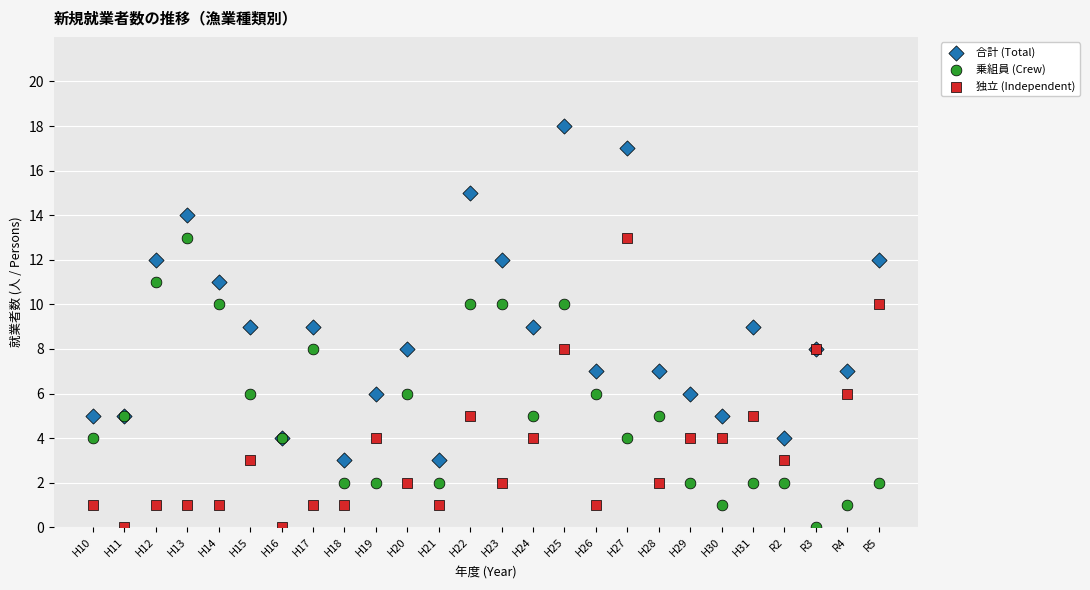

Which series reaches the maximum Y coordinate?

合計 (Total)